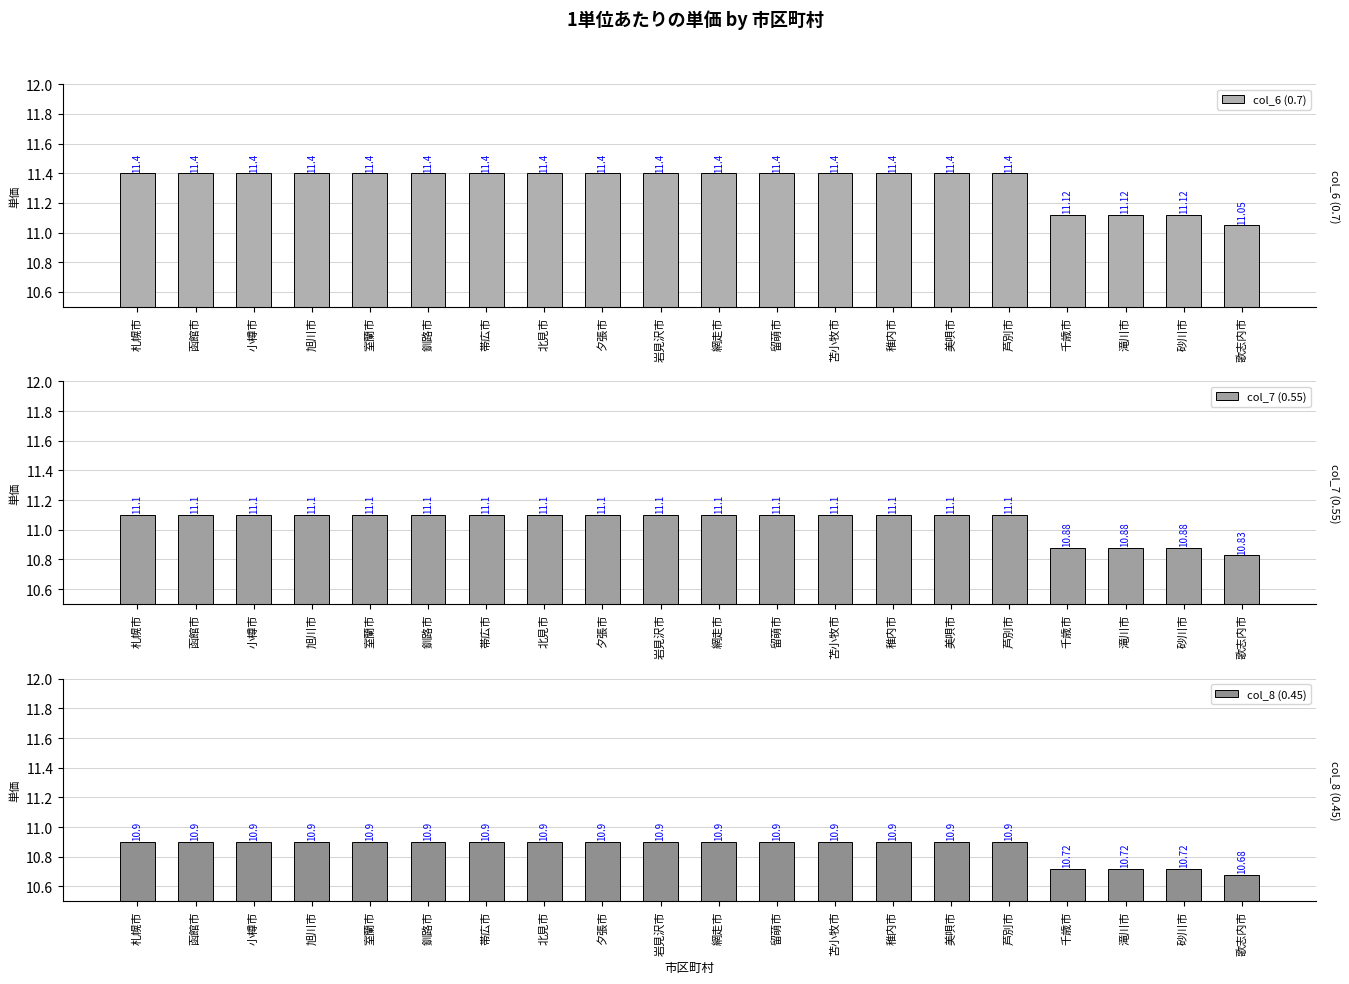

Is it true that col_8 (0.45) equals 16.7 at 釧路市?

False